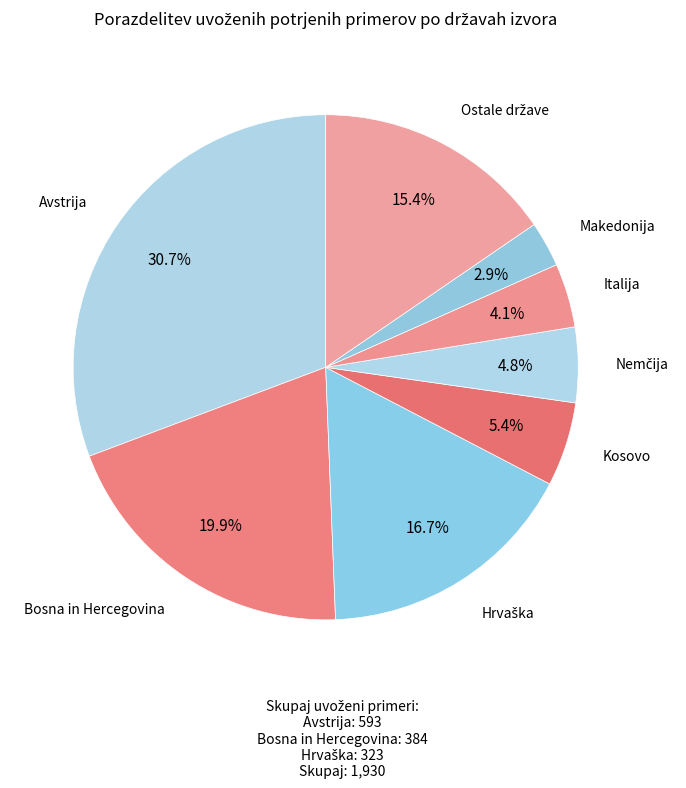

Which slice is the largest?

Avstrija